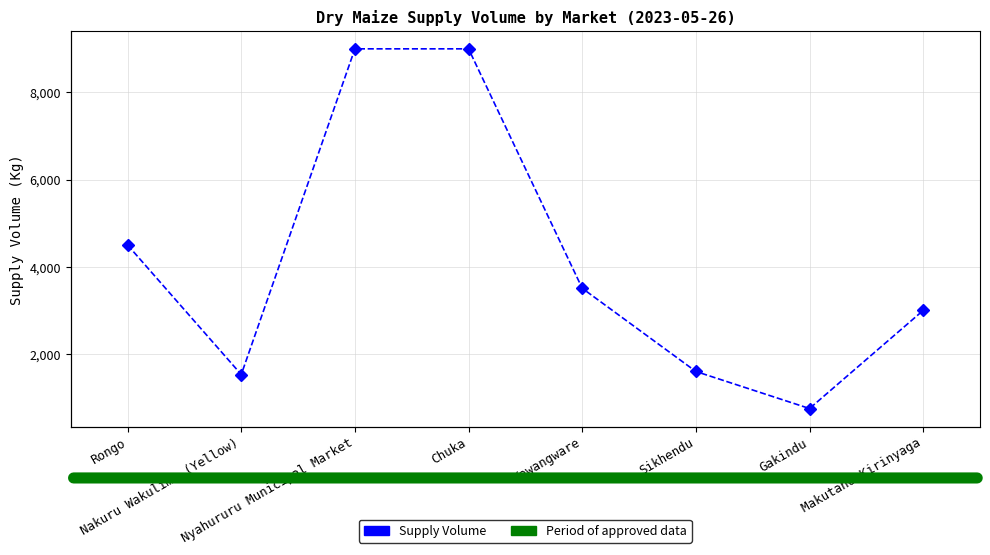

How many data points does each series have?

8